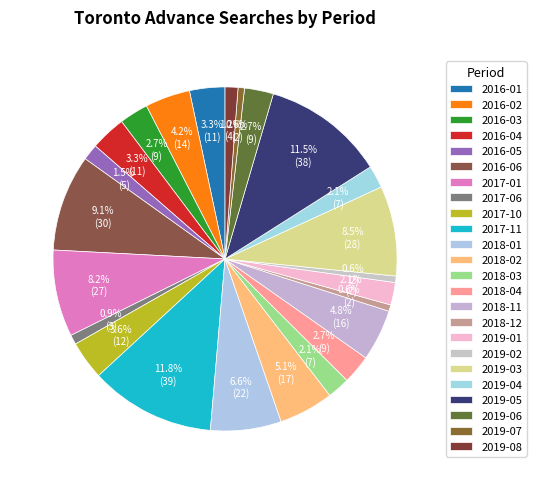

How many slices are in this pie chart?

24